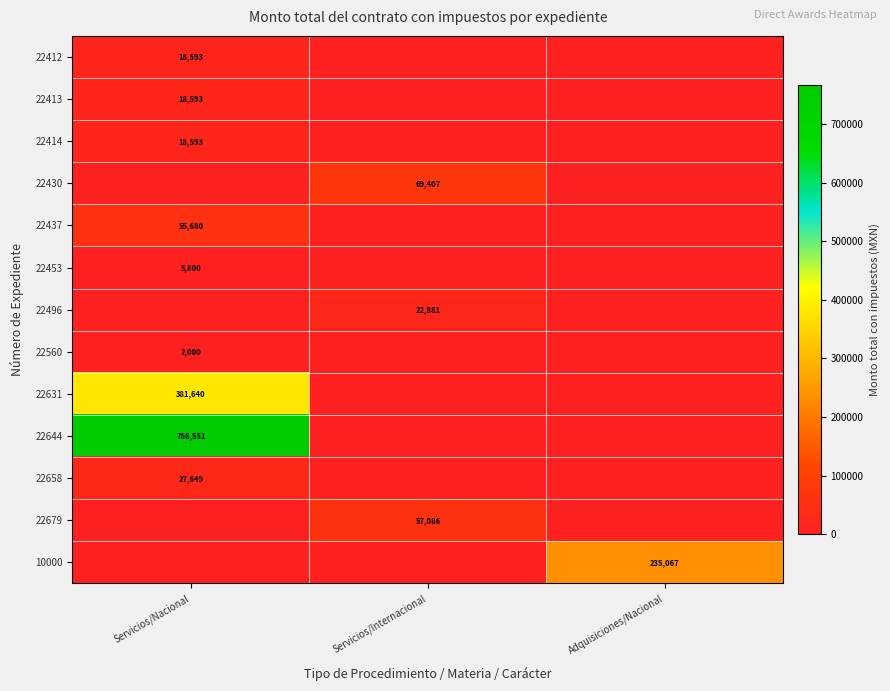

At which category is the sum across all series the highest?

Servicios/Nacional